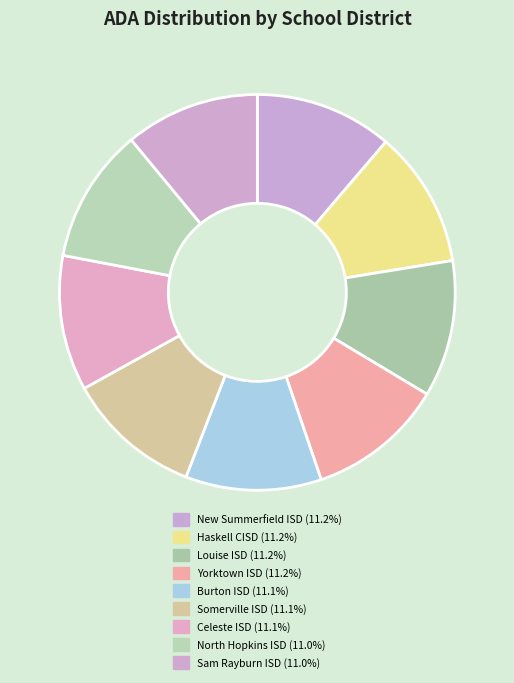

Does any single category account for the majority?

No